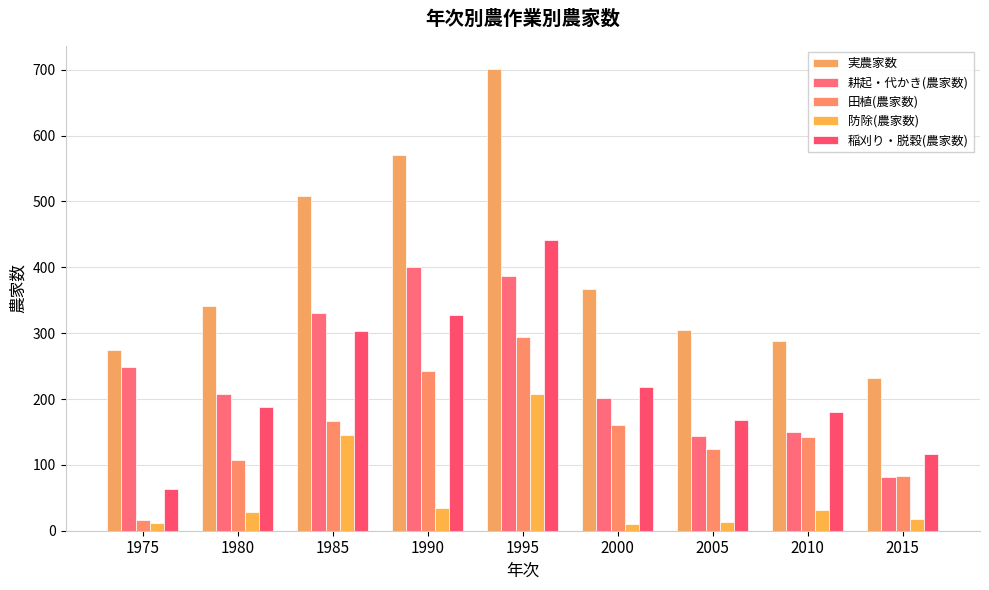

At which category is the sum across all series the highest?

1995